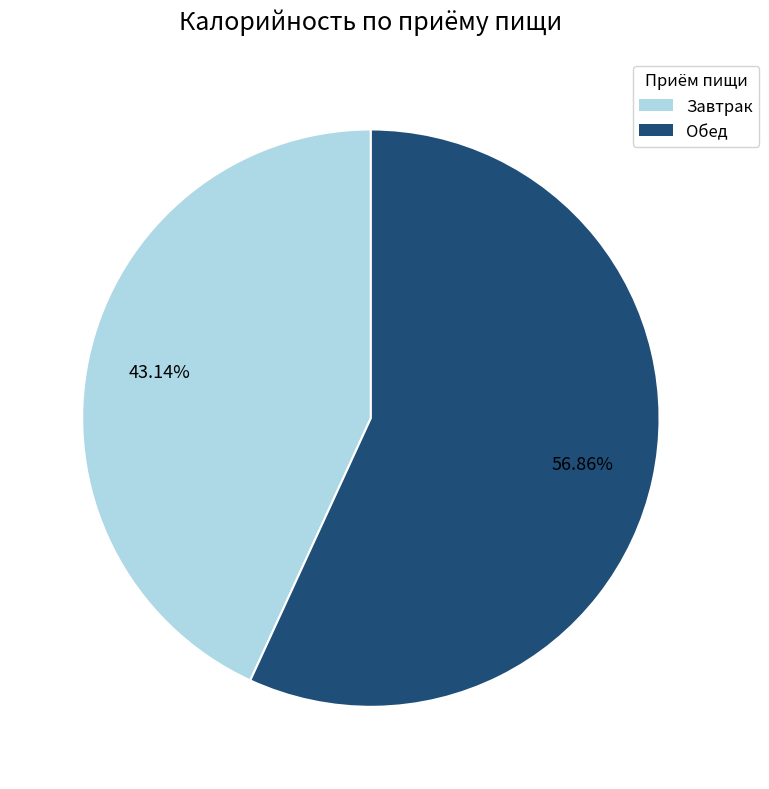

Is there any slice that represents more than half of the pie?

Yes